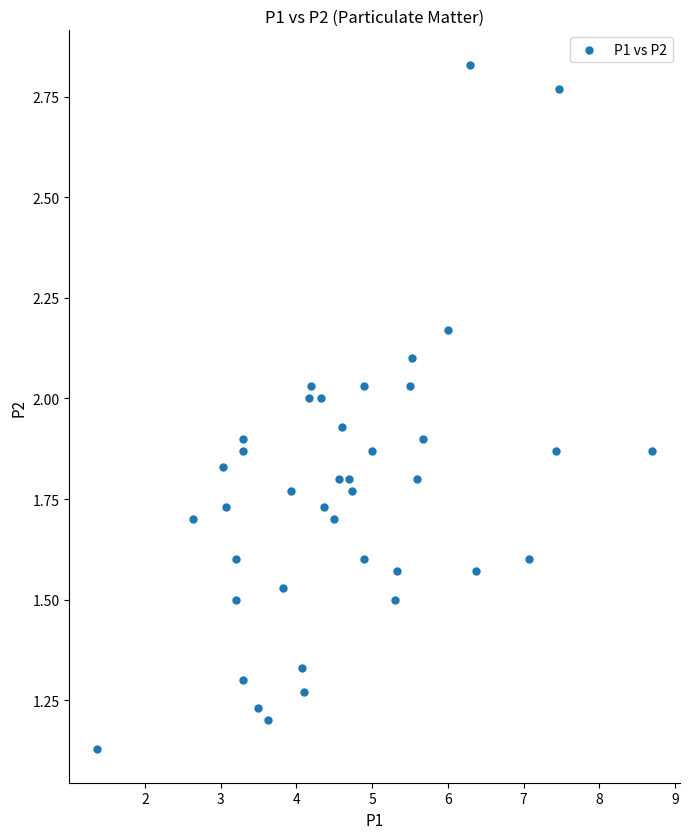

What is the range of X values (max minus min)?

7.3